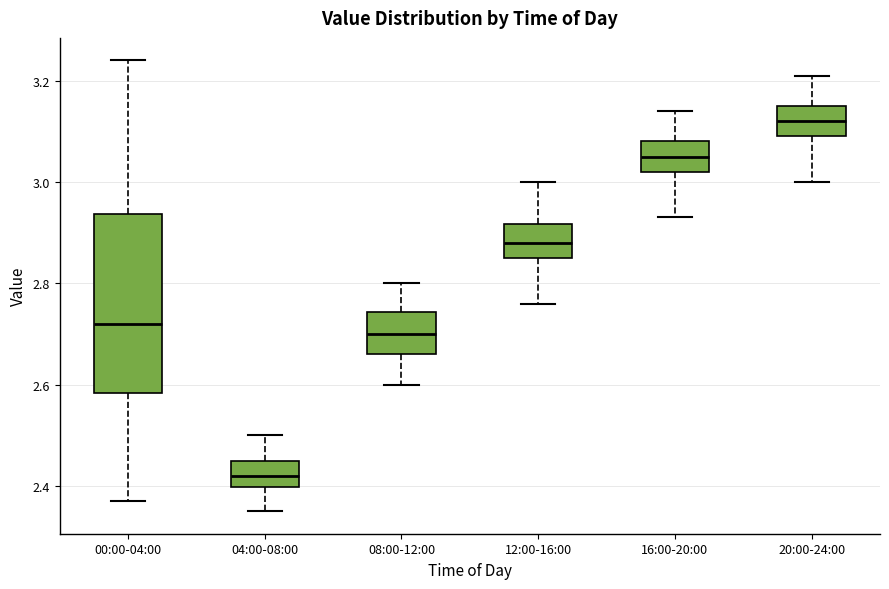

Comparing the boxes themselves (not the whiskers), which one is the tallest?

00:00-04:00